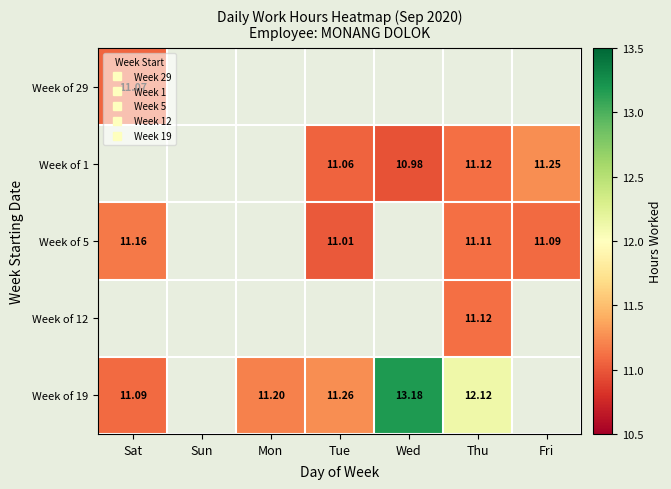

How many data points does each series have?

7